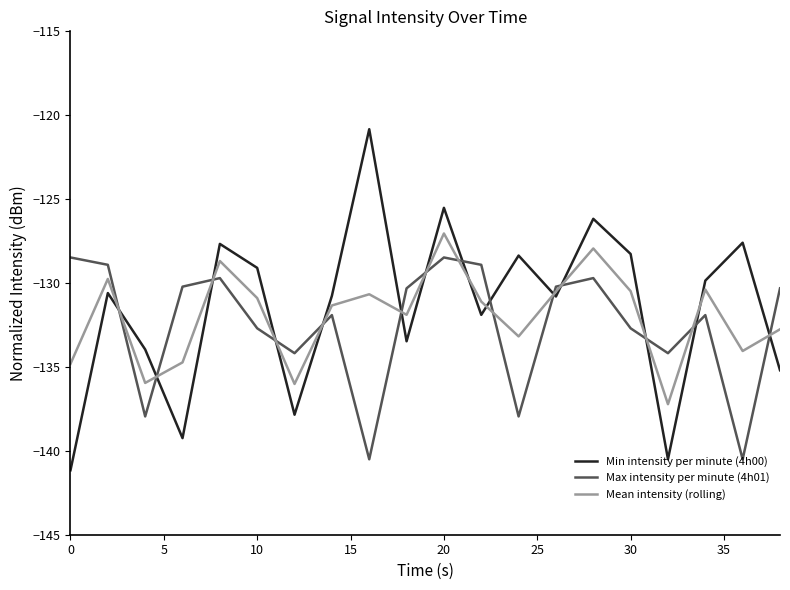

What is the greatest value displayed?

-120.8